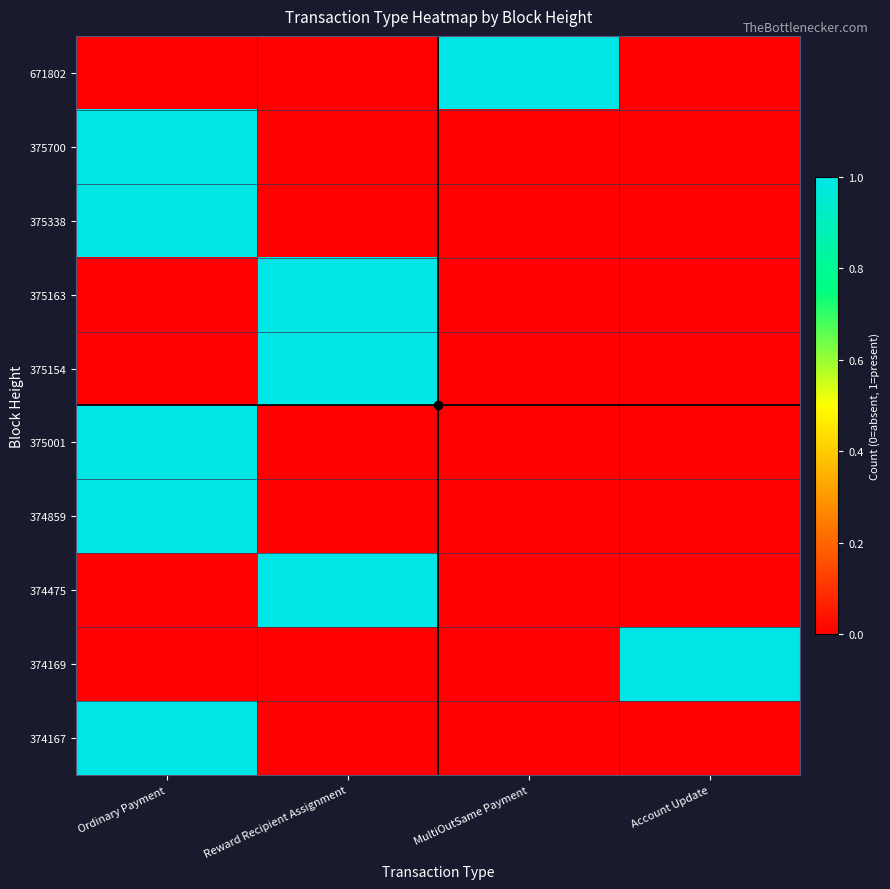

Count the number of categories in the chart.

4